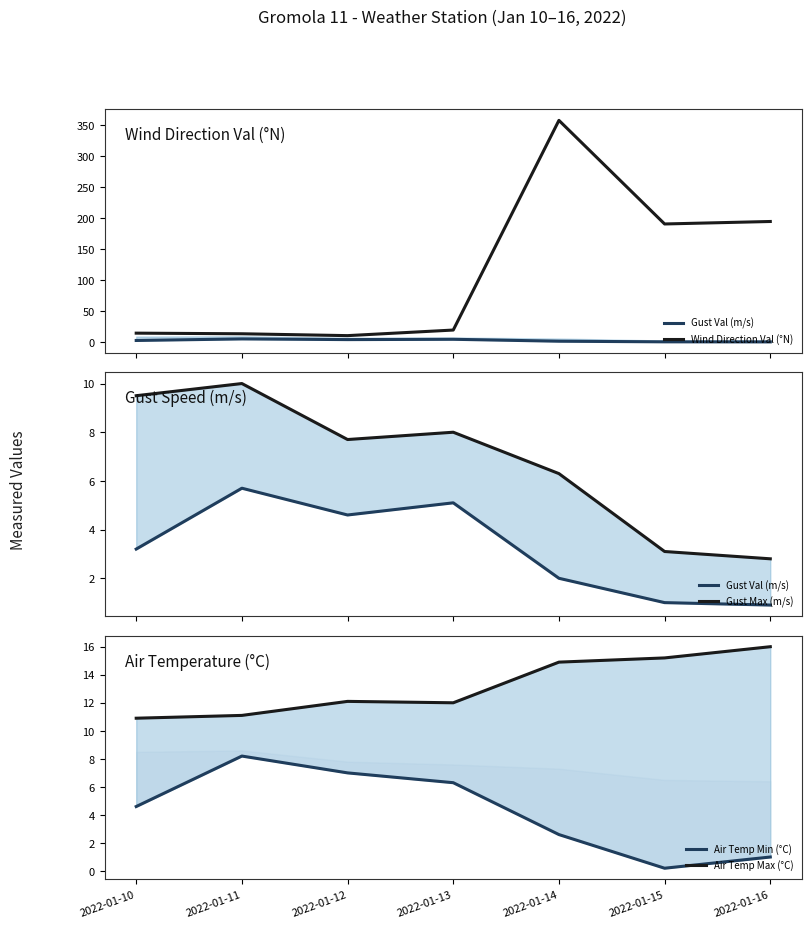

In Gust Val (m/s), how many points are lower than both neighbors (excluding endpoints)?

1